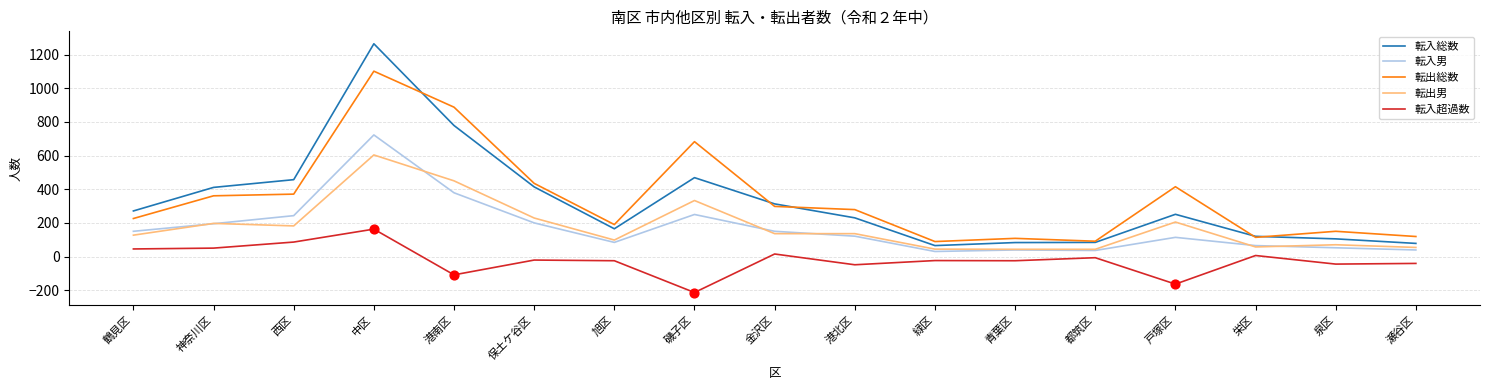

Which series has the largest range (max minus min)?

転入総数